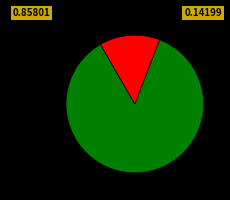

Does any single category account for the majority?

Yes